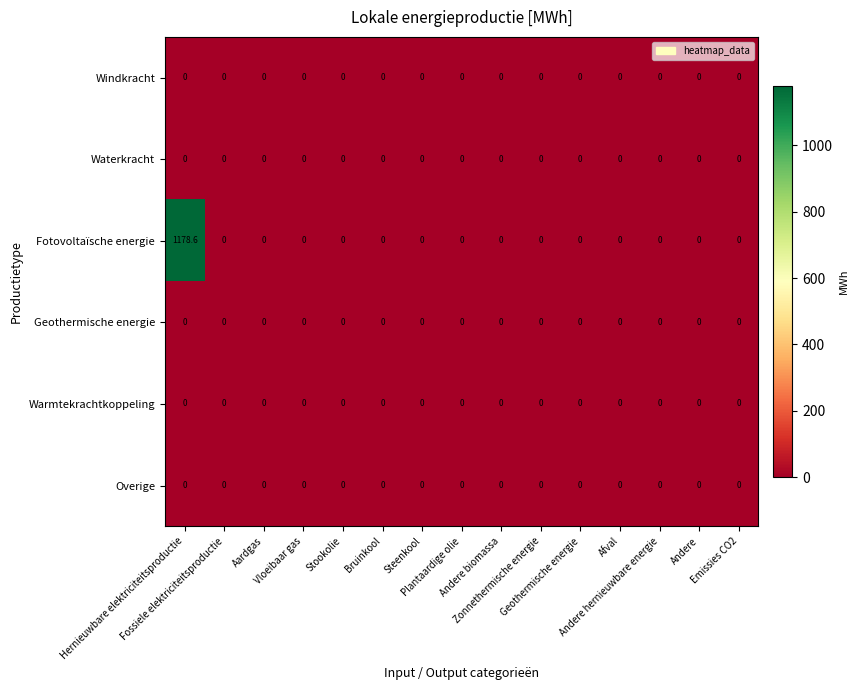

Which series has the largest total across all categories?

Fotovoltaïsche energie